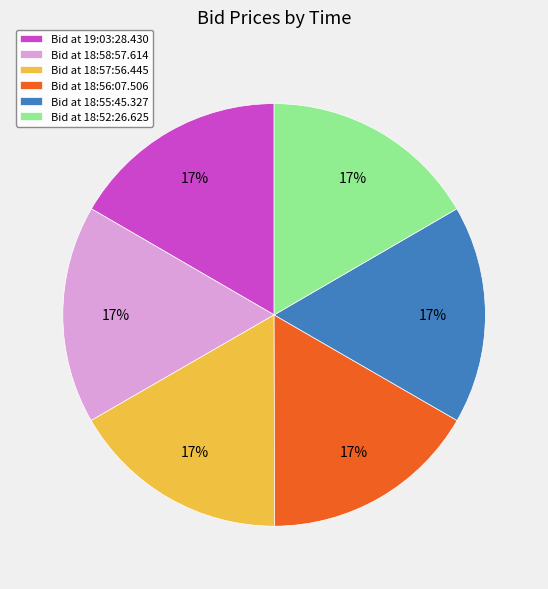

Is it true that Bid at 19:03:28.430 is 27% of the pie?

False